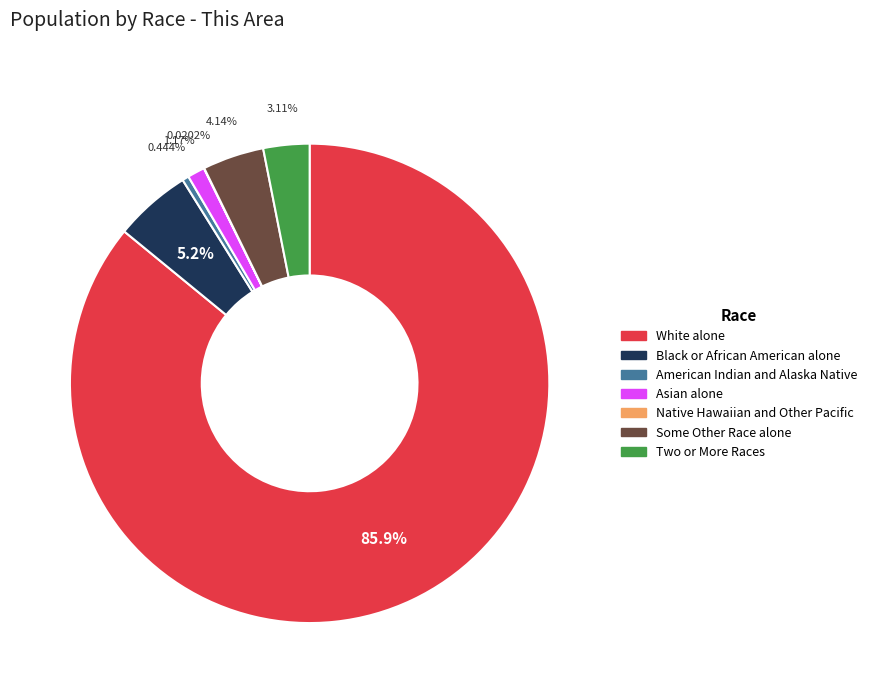

Is there any slice that represents more than half of the pie?

Yes